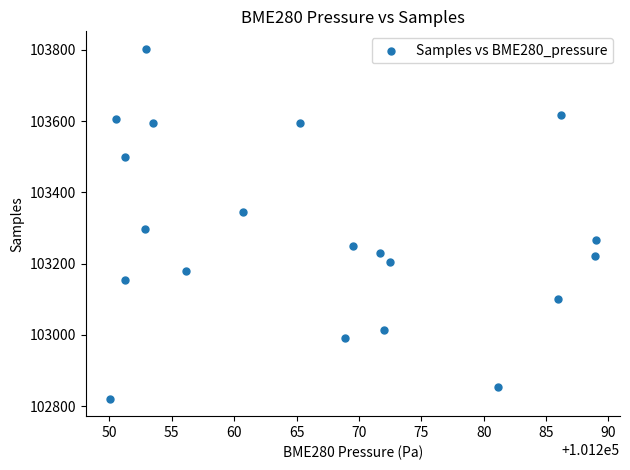

What is the range of Y values (max minus min)?

982